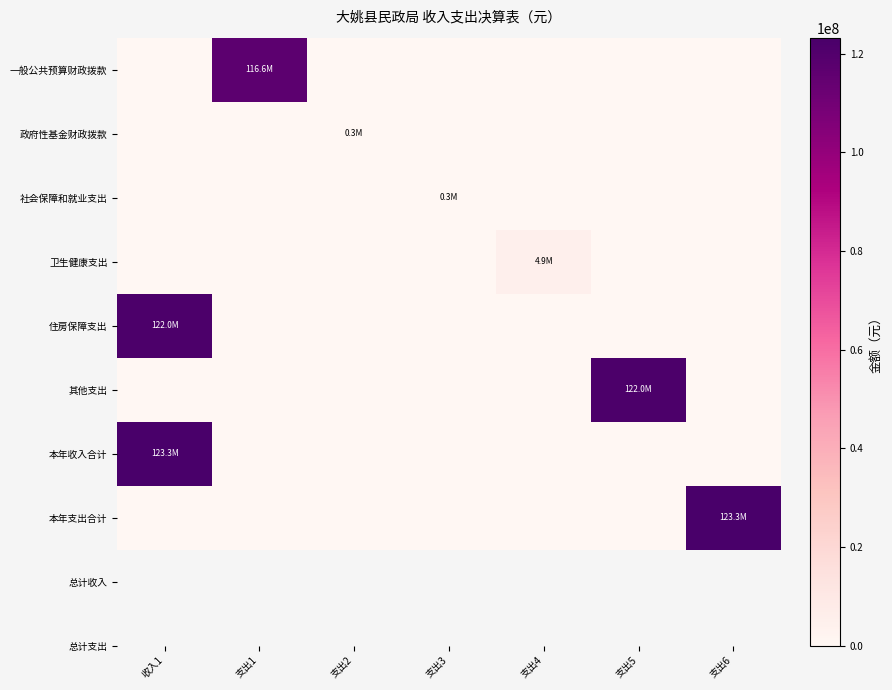

What is the greatest value displayed?

123282868.8